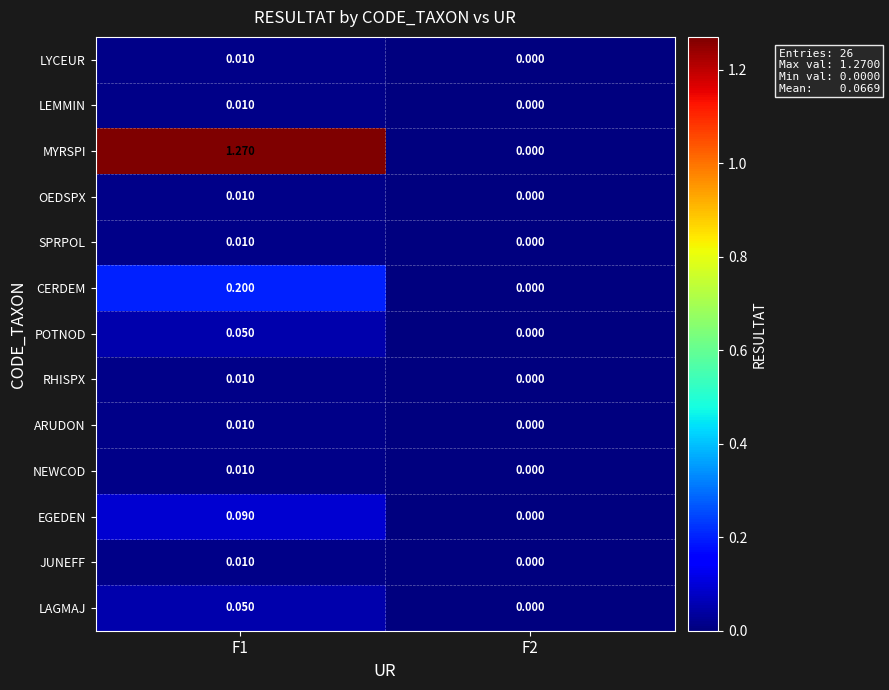

Which series has the largest total across all categories?

MYRSPI